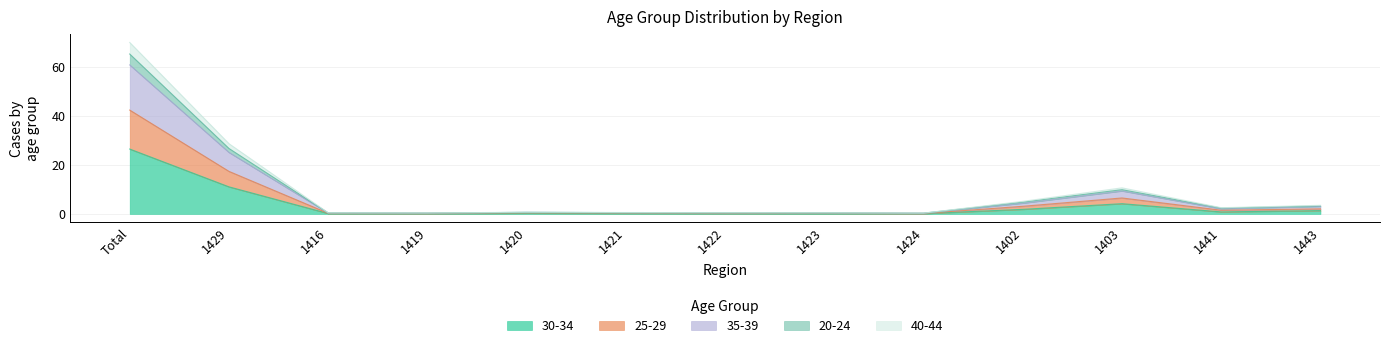

List the labels in order of 30-34 value, smallest first.

1424, 1419, 1416, 1423, 1422, 1421, 1420, 1441, 1443, 1402, 1403, 1429, Total